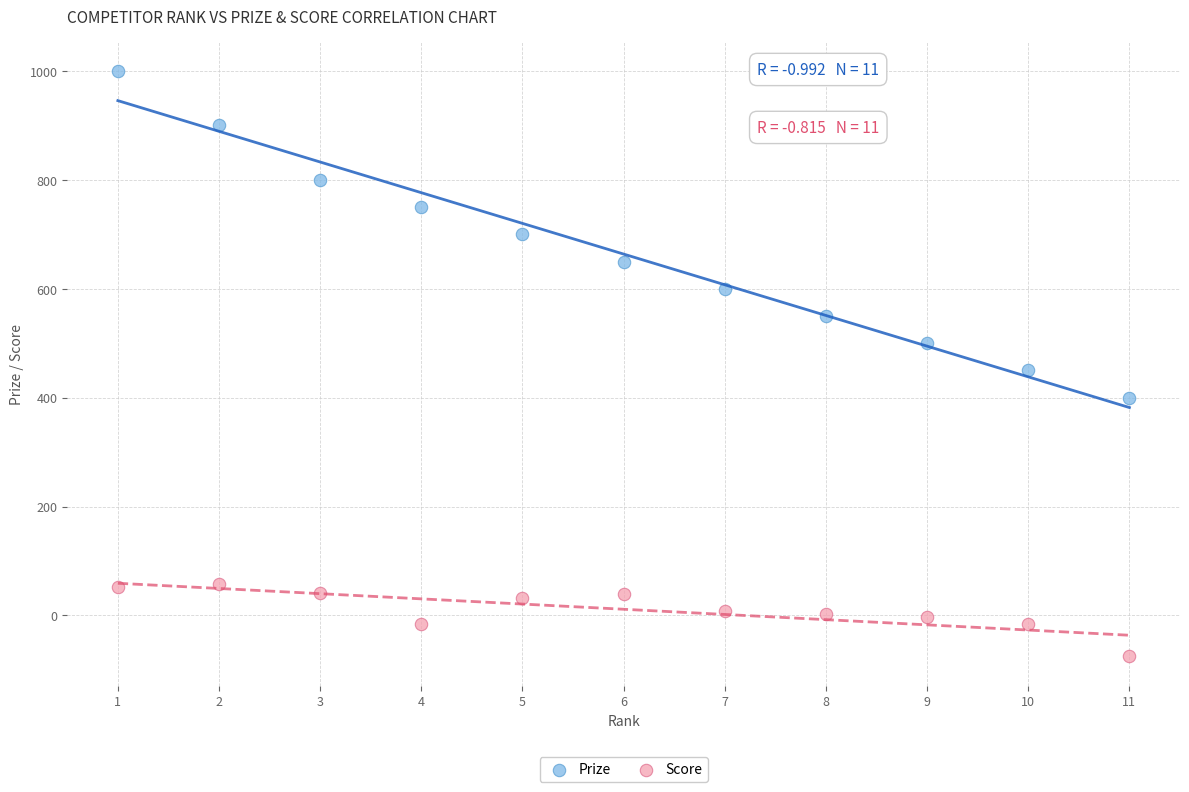

Across all data points, what is the range of X values (max minus min)?

10